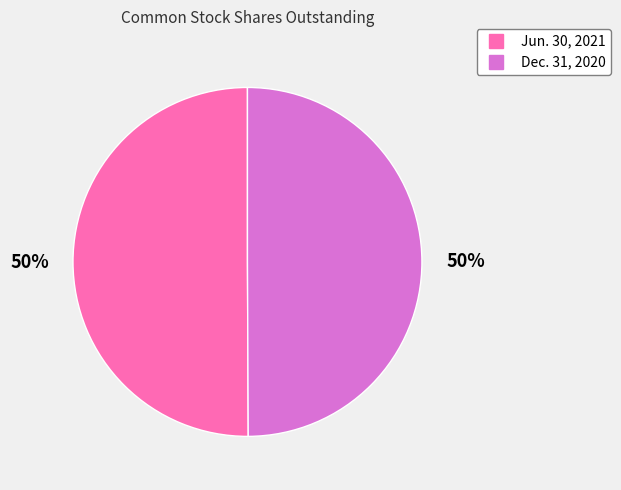

Do Jun. 30, 2021 and Dec. 31, 2020 together represent more than half of the pie?

Yes